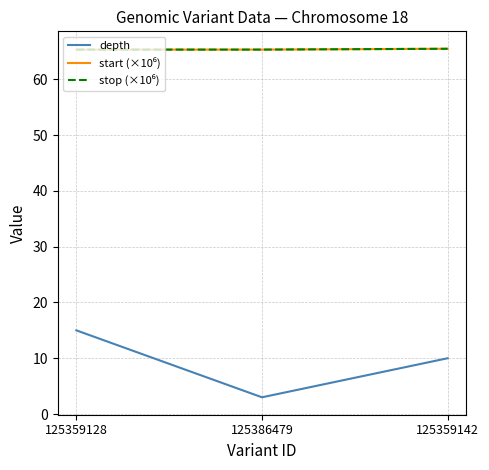

Which series has the largest range (max minus min)?

depth